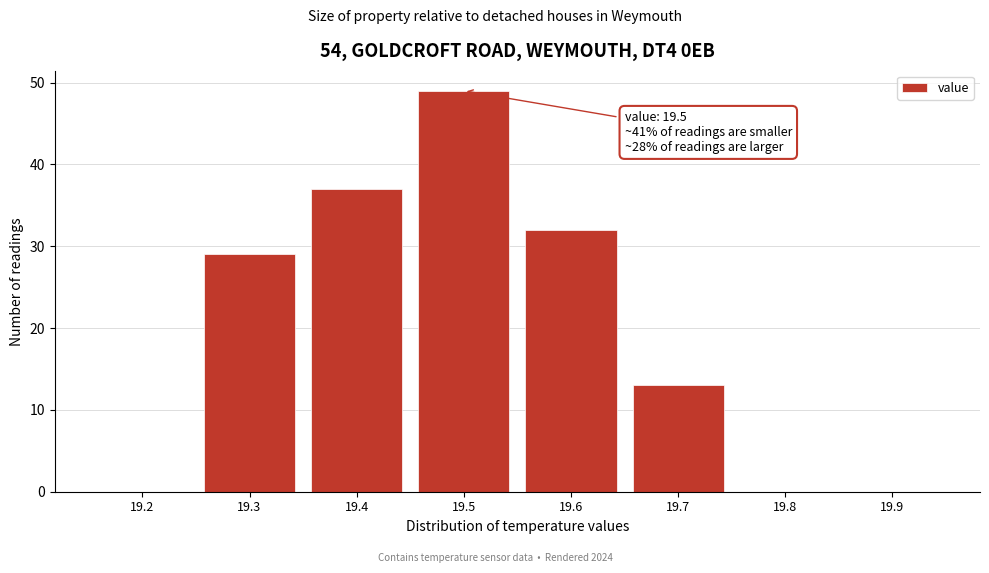

Reading right to left, list all the values displayed in this chart.

19.9=0	19.8=0	19.7=13	19.6=32	19.5=49	19.4=37	19.3=29	19.2=0